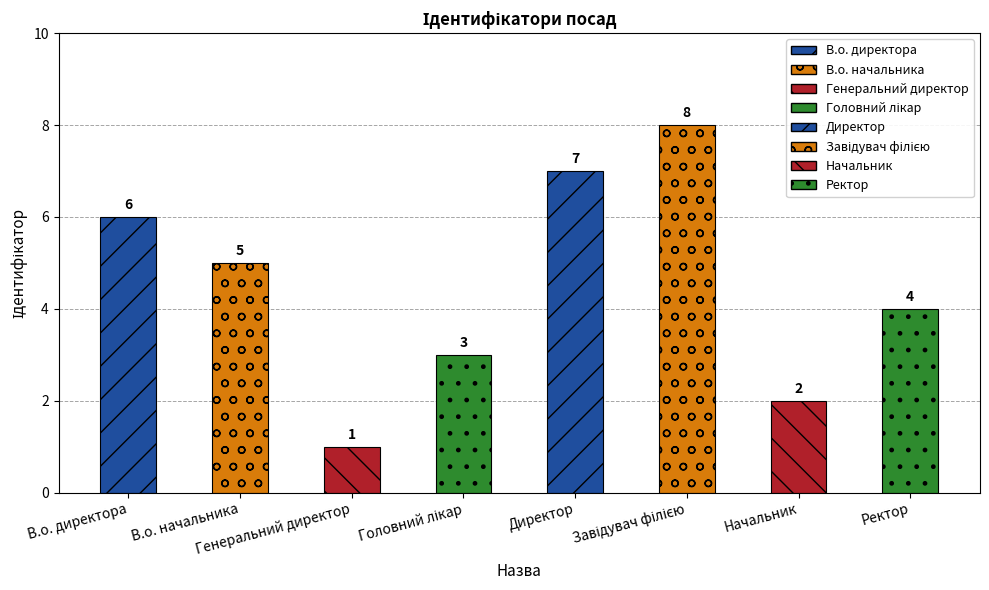

How many values are between 3 and 7?

5